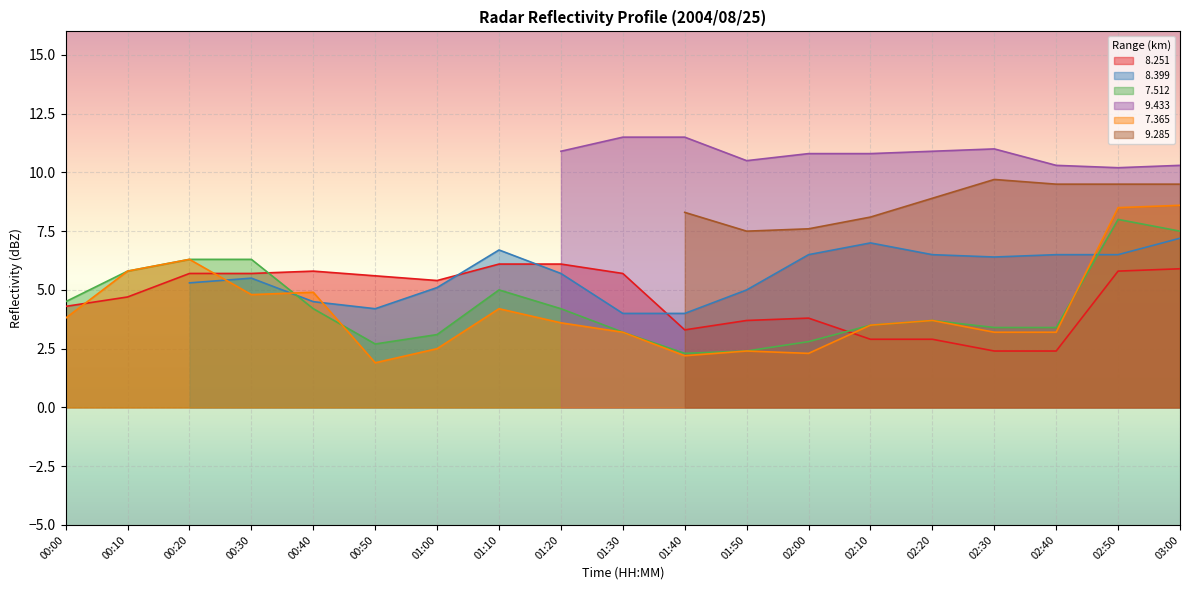

After their last crossing, which series has the higher values:   7.512 or   8.251?

  7.512